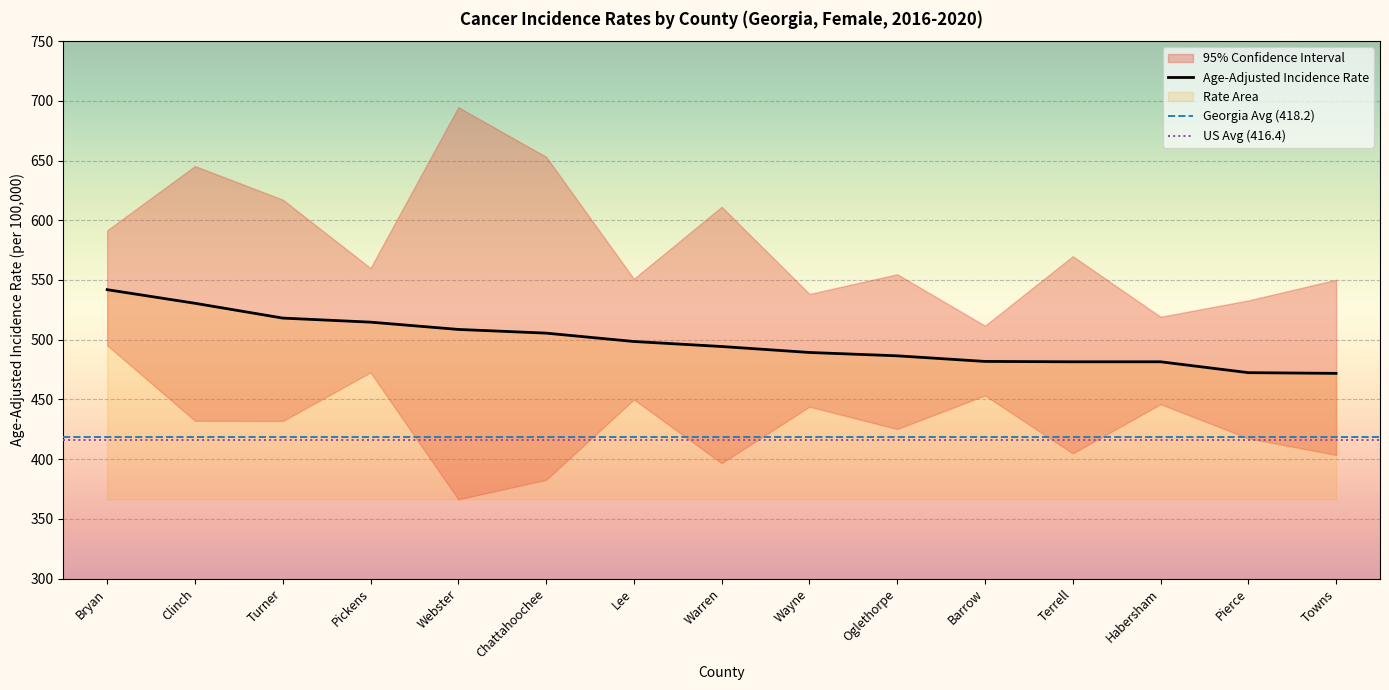

What is the average value of the Lower 95% CI series?

428.1